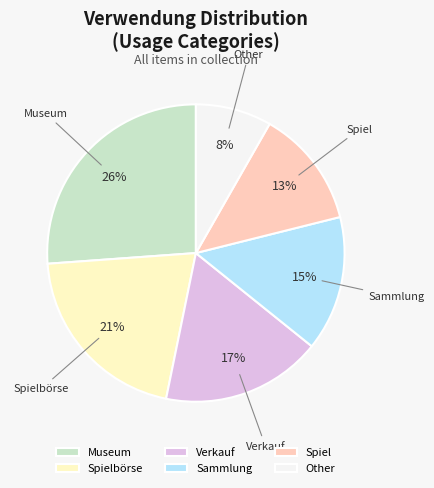

Combined, do Museum and Spiel account for over 50%?

No